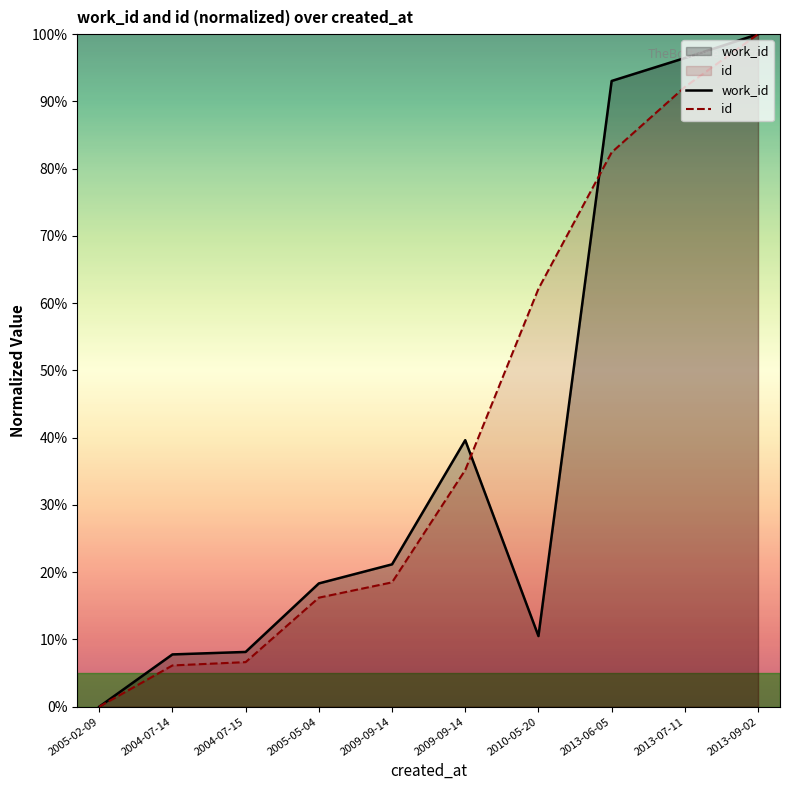

What are all the series names shown in the legend?

work_id, id